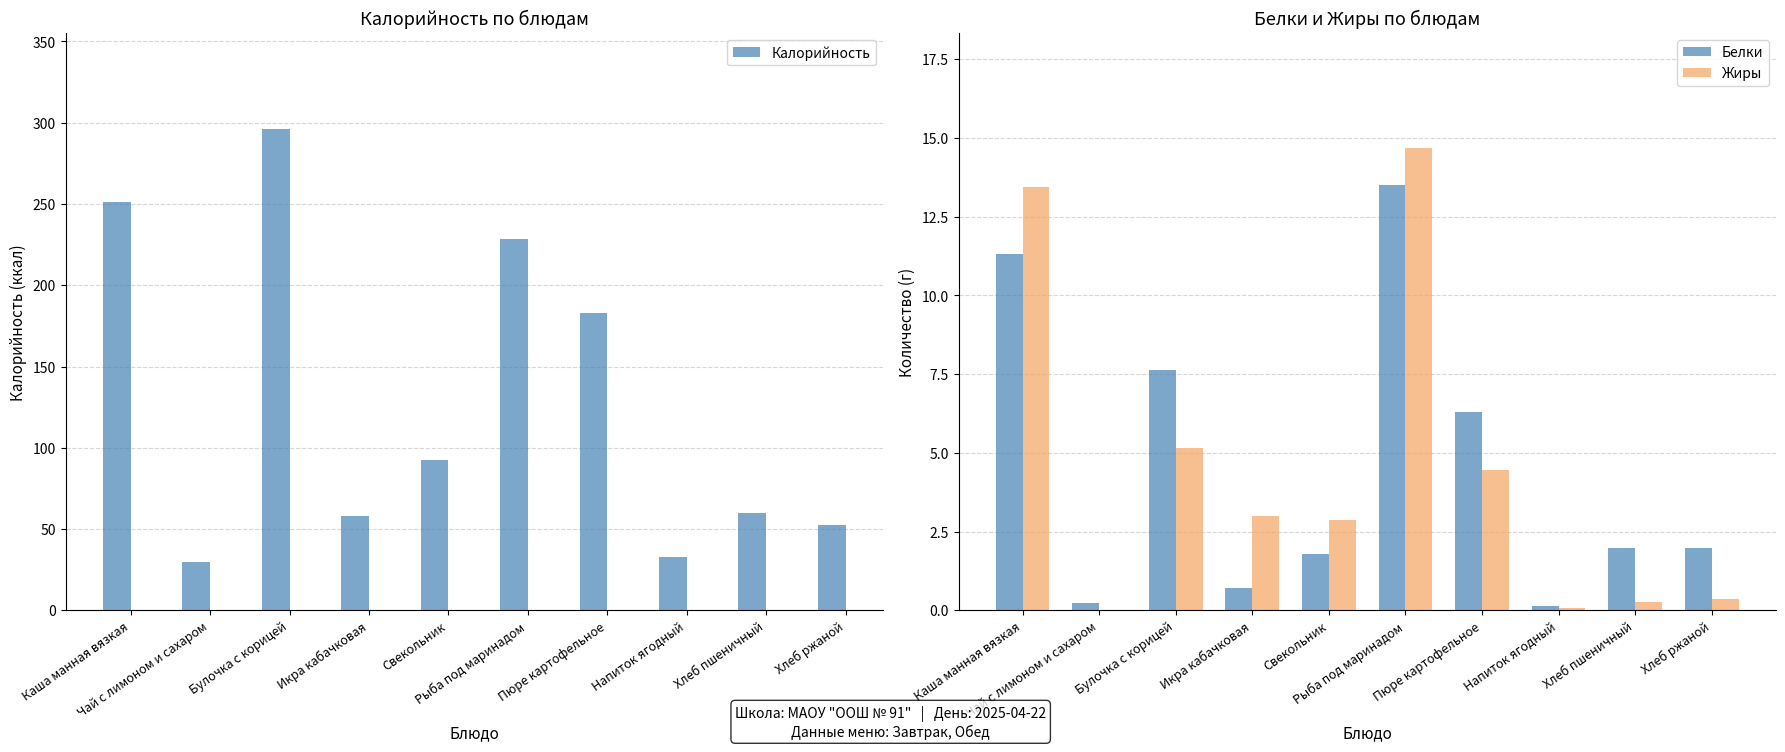

The value of Калорийность at Каша манная вязкая is 251.3. True or false?

True